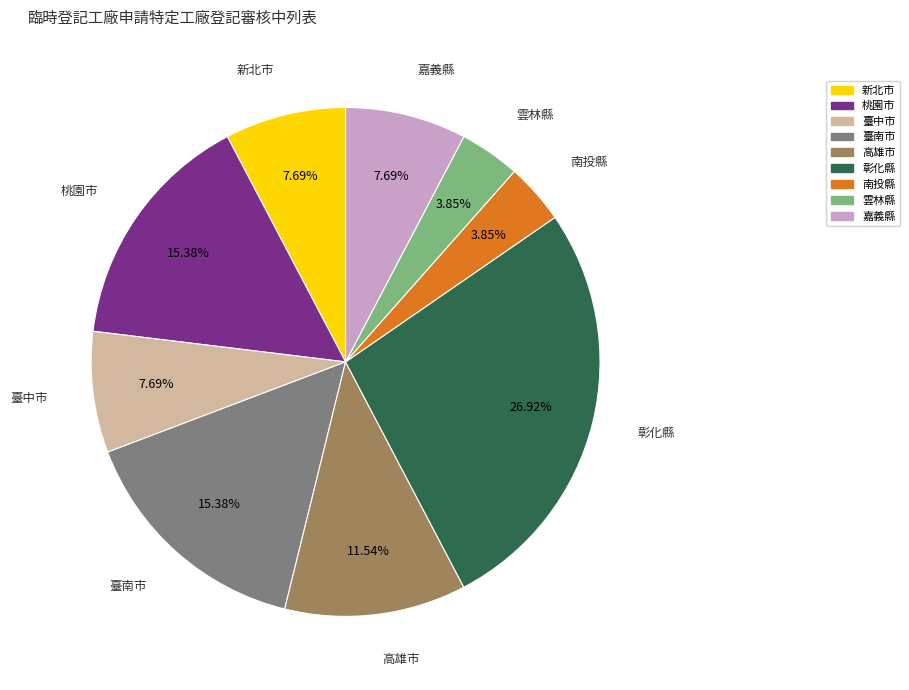

Combined, what portion of the pie is 高雄市 and 臺中市?

19.2%